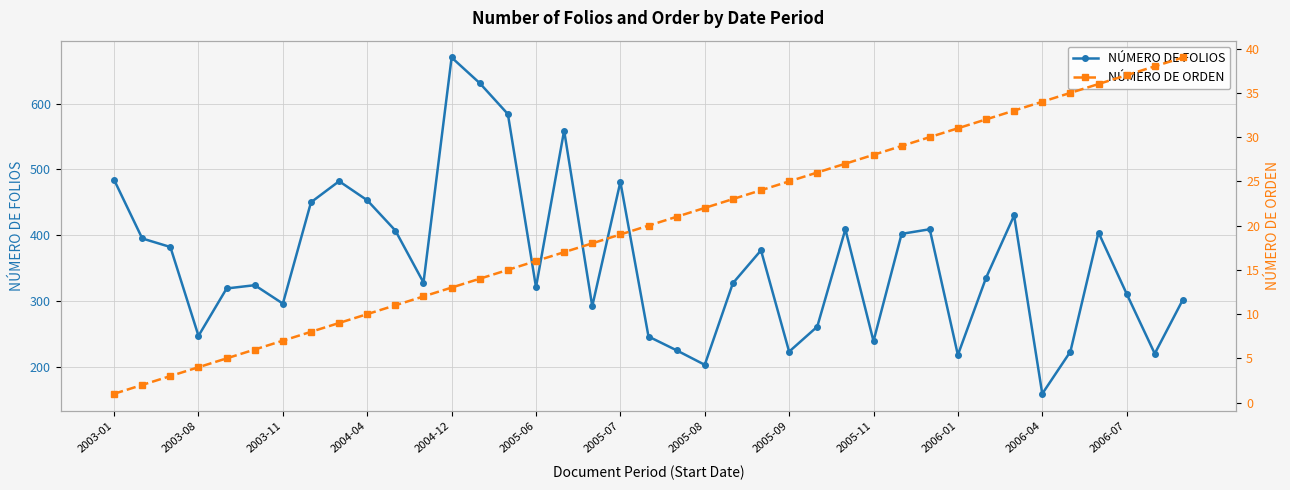

The NÚMERO DE FOLIOS series shows 321 at 2004-12. True or false?

False